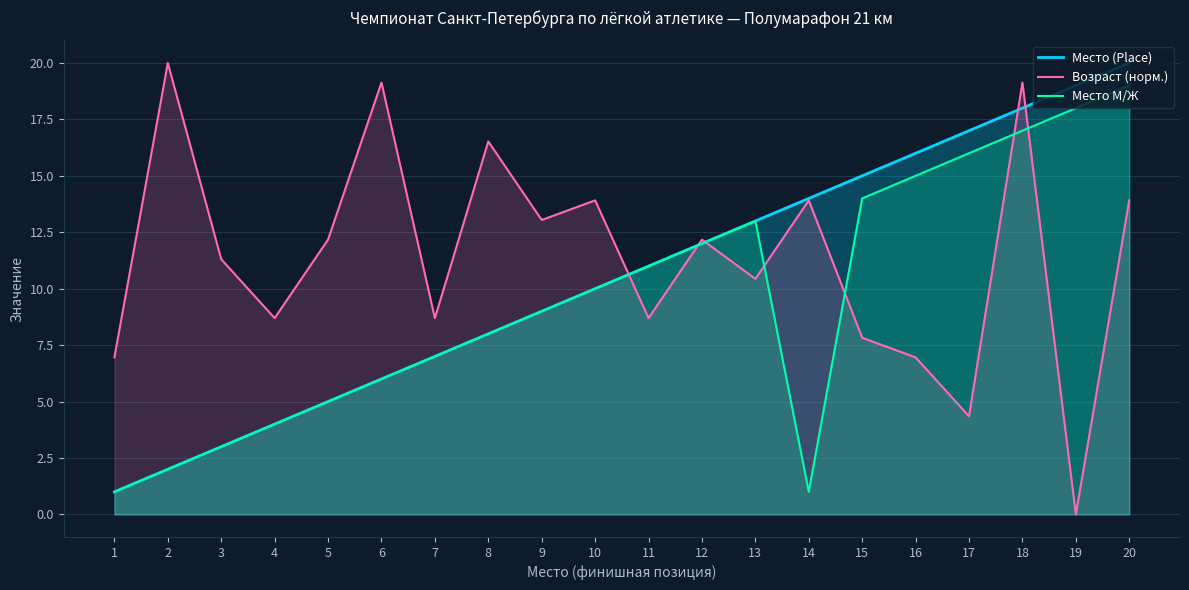

What is the difference between the highest and lowest values at 12?

0.2